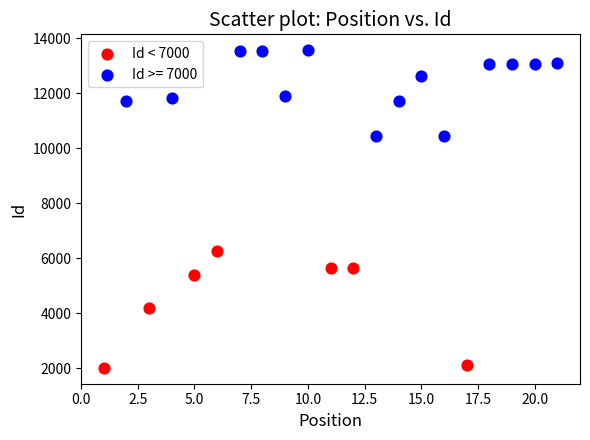

Which series has the largest Y range (max minus min)?

Id < 7000